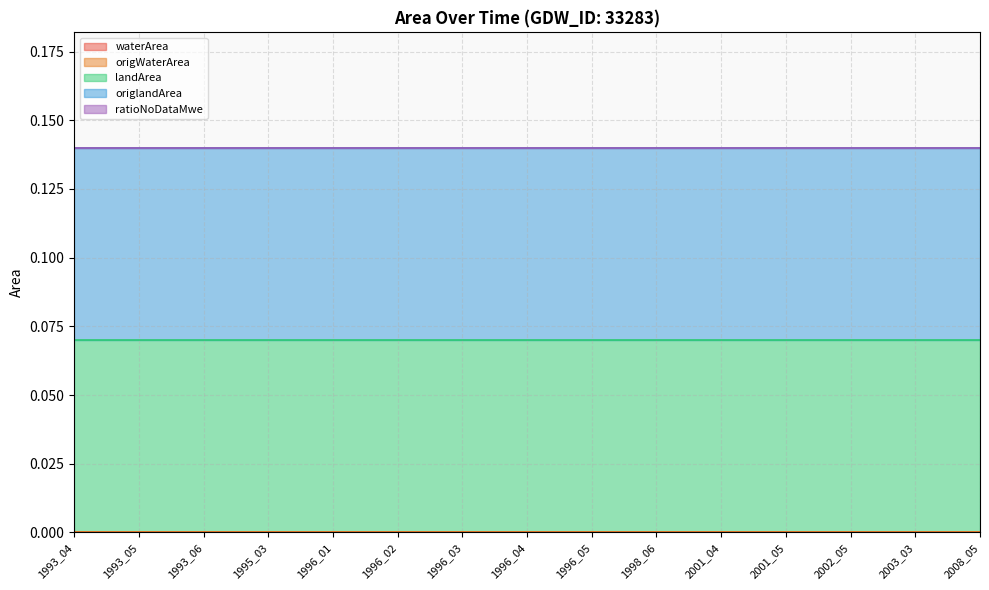

True or false: ratioNoDataMwe and landArea cross at least once.

False